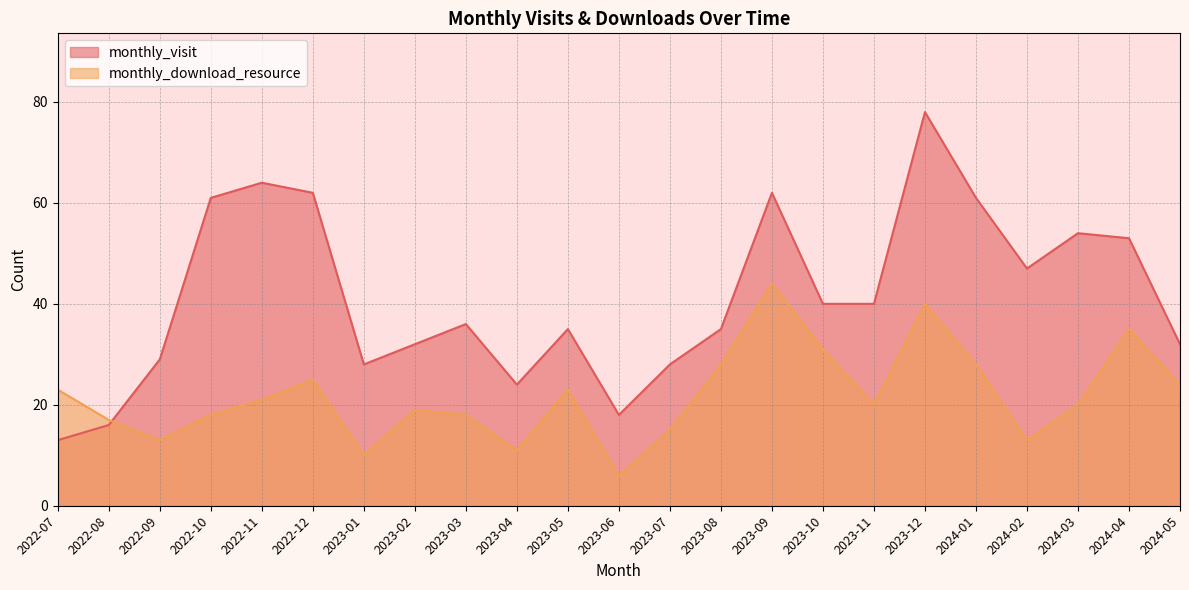

At how many categories does at least one series exceed 22?

21